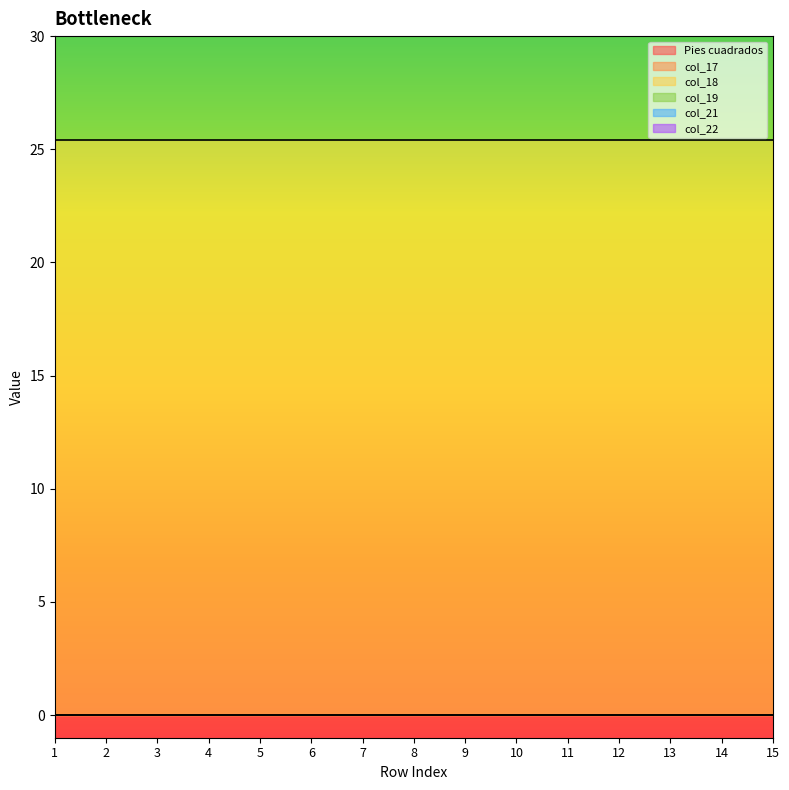

At 8, list the series in order from smallest to largest.

col_22, Pies cuadrados, col_17, col_21, col_19, col_18